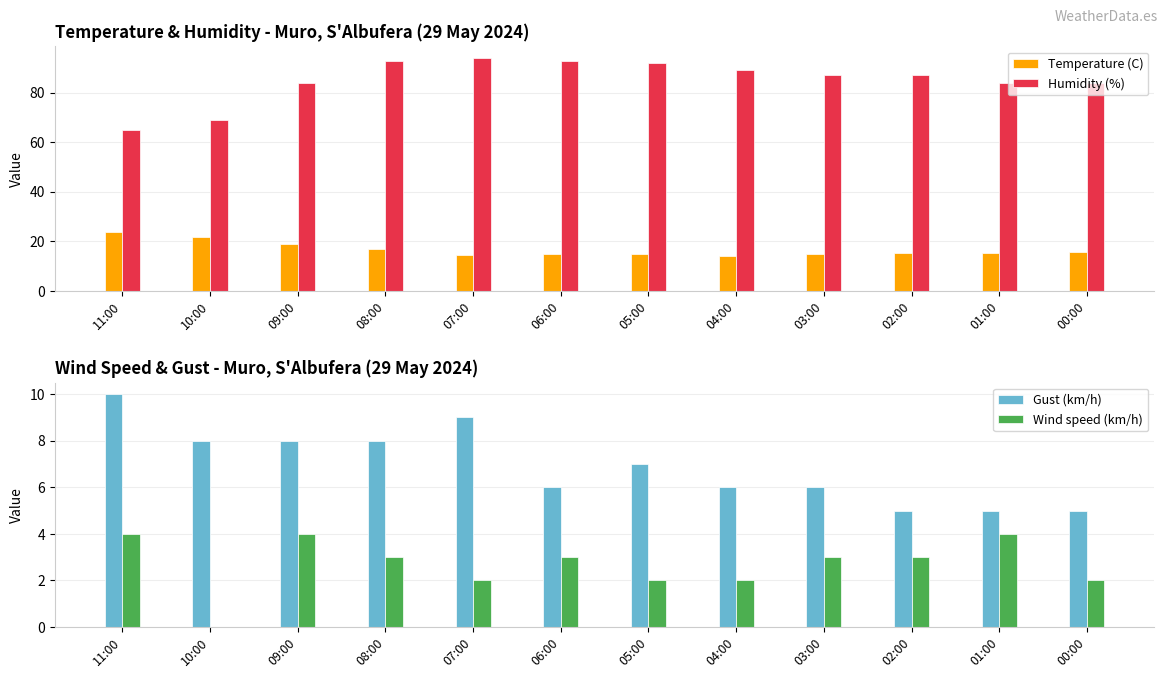

At which category is the sum across all series the highest?

08:00